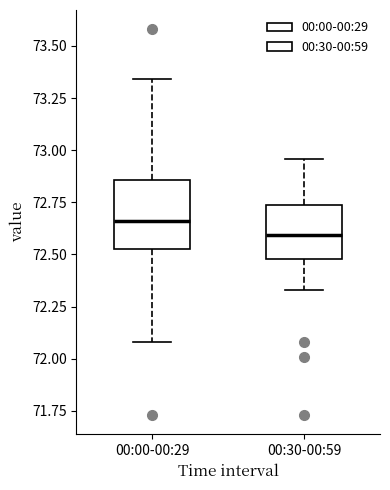

Reading left to right, transcribe this box plot: for each box, give where its median line is, the range the box spans, and where its two whiskers end, as read against the y-axis. The values are not printed on the chart, so give them approximately, as read against the axis.

00:00-00:29: median 72.65, box 72.55 to 72.85, whiskers 72.10 to 73.35
00:30-00:59: median 72.60, box 72.50 to 72.75, whiskers 72.35 to 72.95